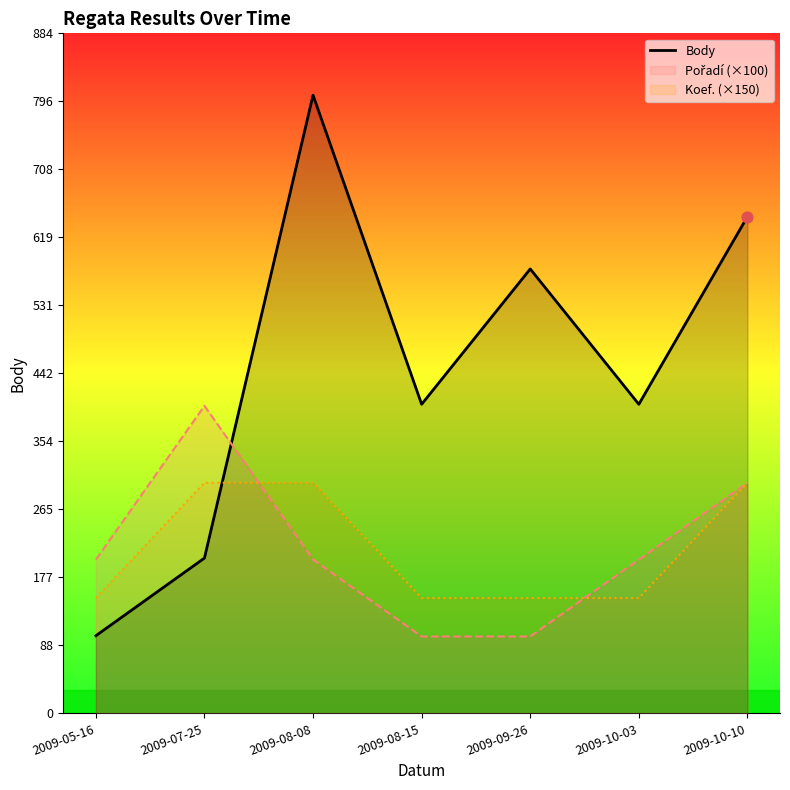

Approximately how many times larger is the value at 2009-07-25 compared to 2009-08-08?

0.3